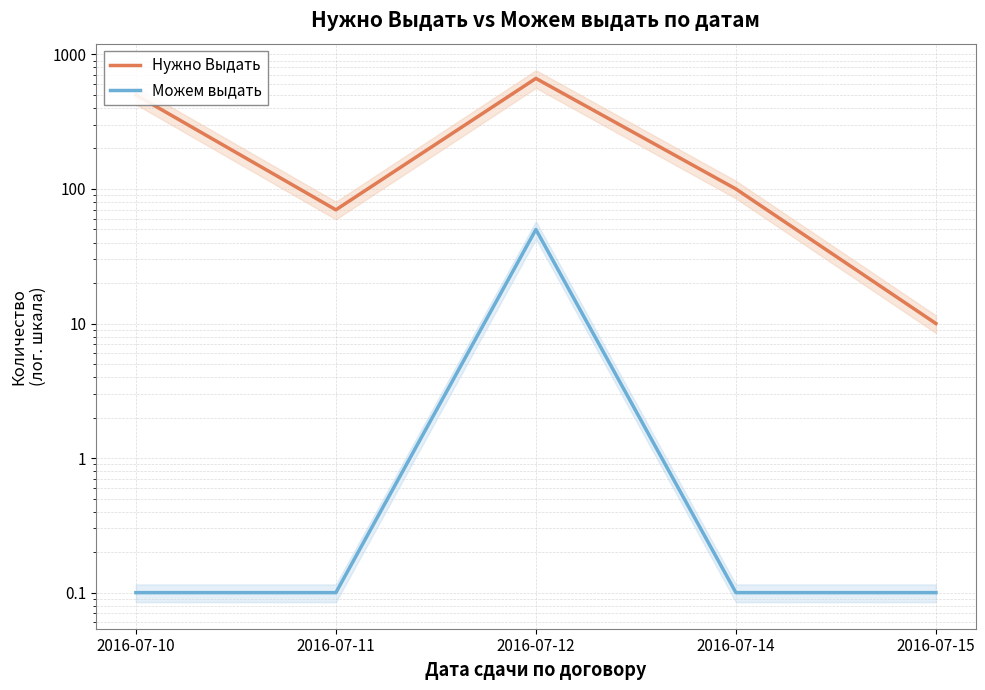

What is the lowest value of the Нужно Выдать series?

10.0